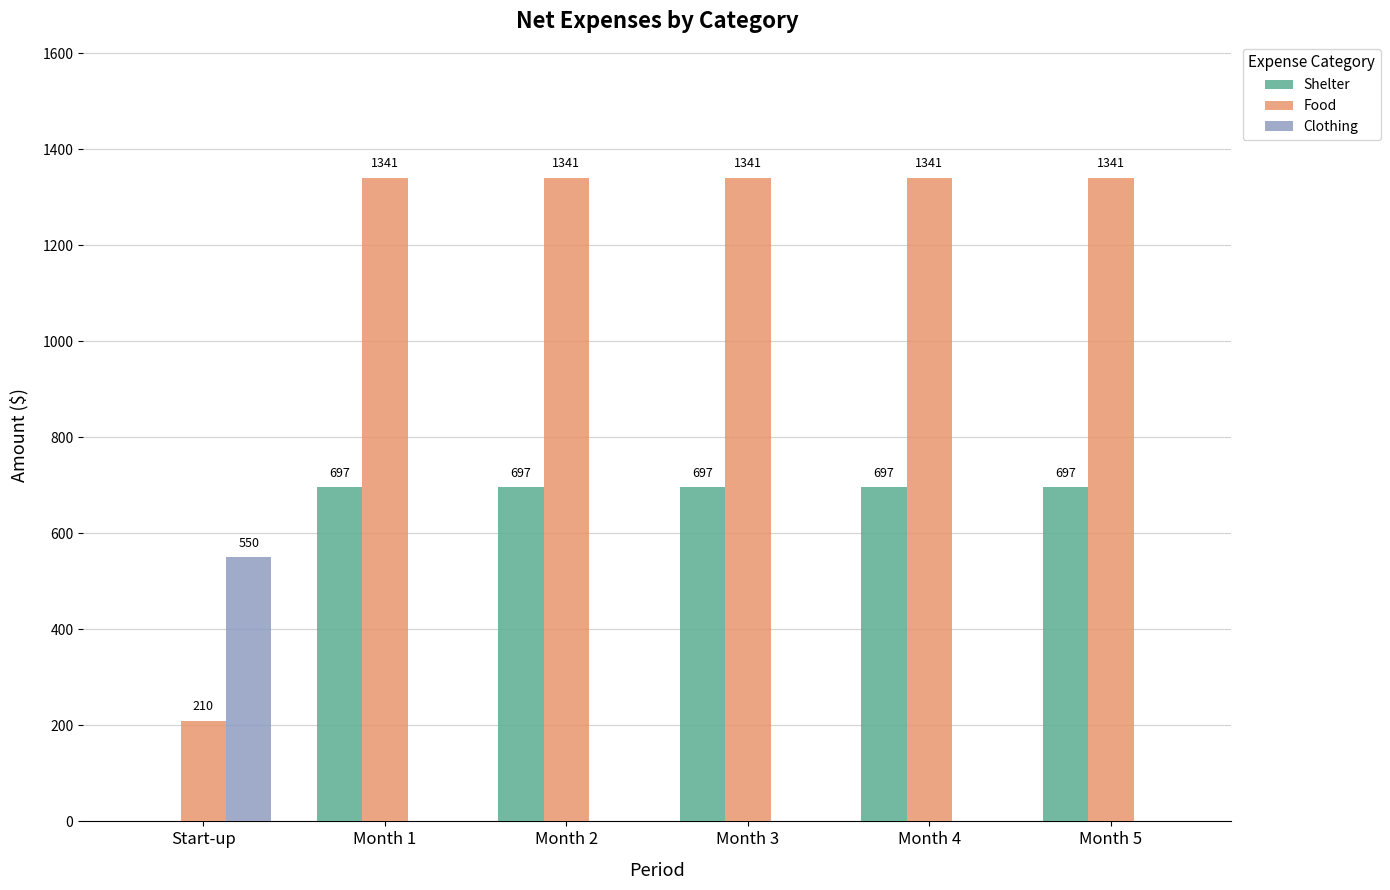

What are all the series names shown in the legend?

Shelter, Food, Clothing